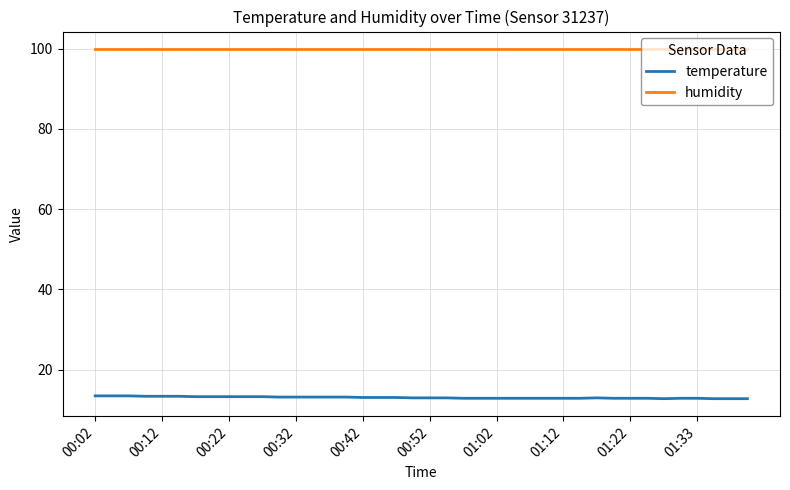

Which series has the largest total across all categories?

humidity